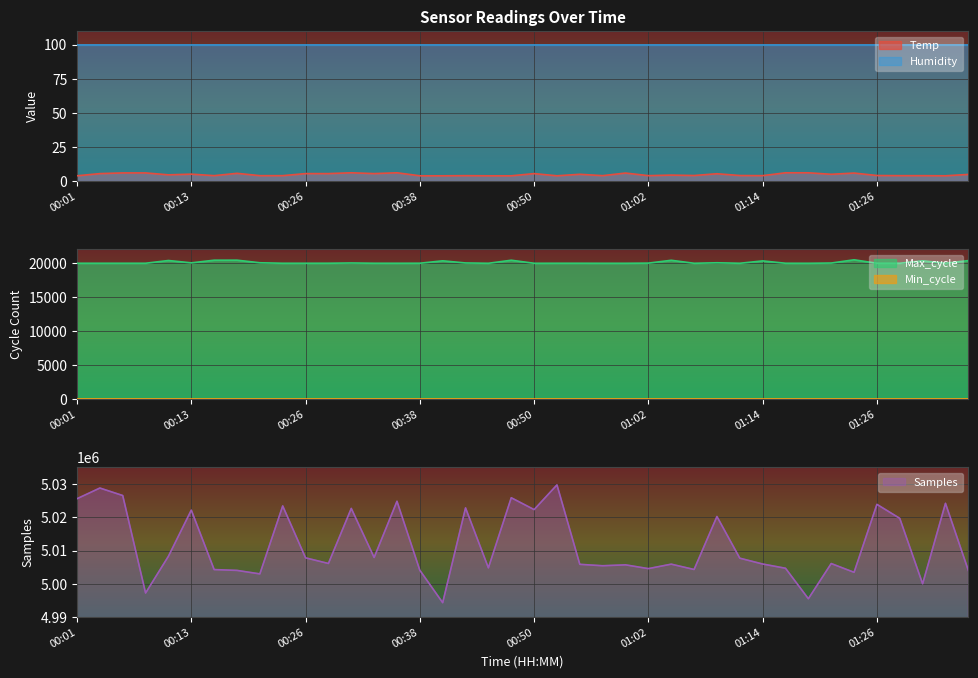

Where is the first local minimum for Temp?

00:11